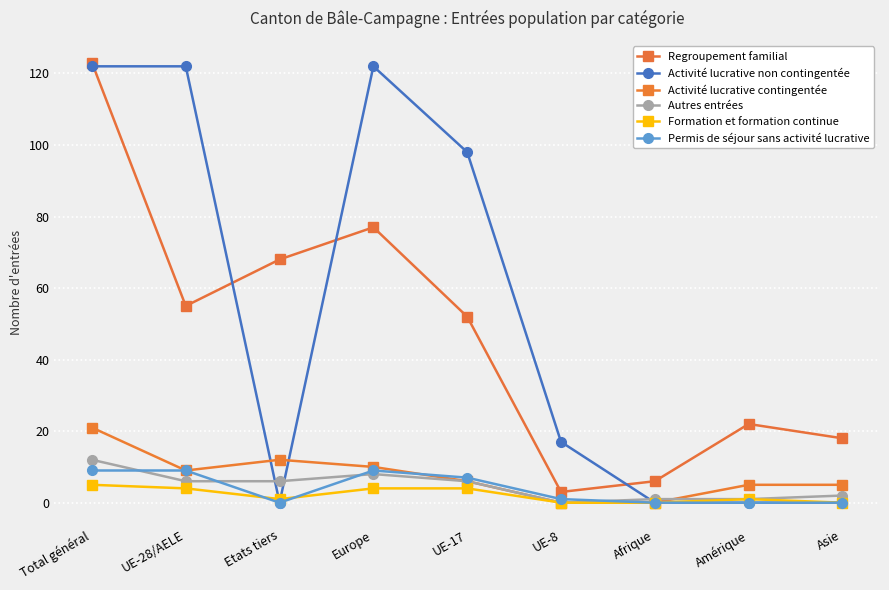

Does the chart have visible grid lines?

Yes